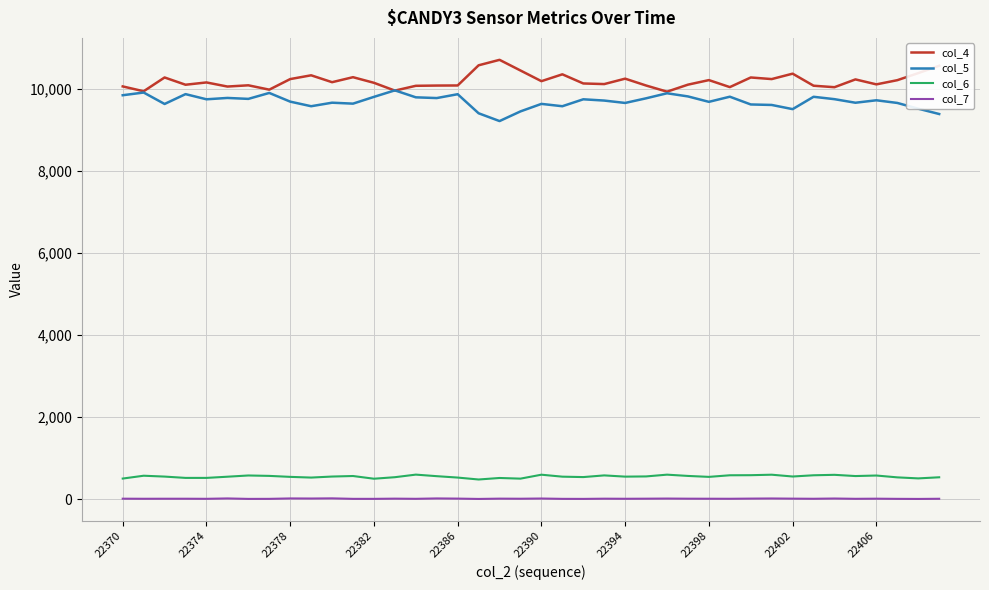

List the series in order of their peak value, lowest first.

col_7, col_6, col_5, col_4